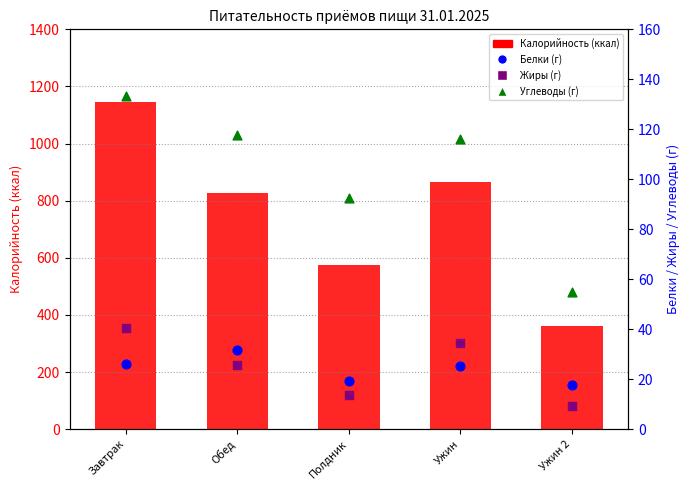

Which series contains the highest Y value?

Калорийность